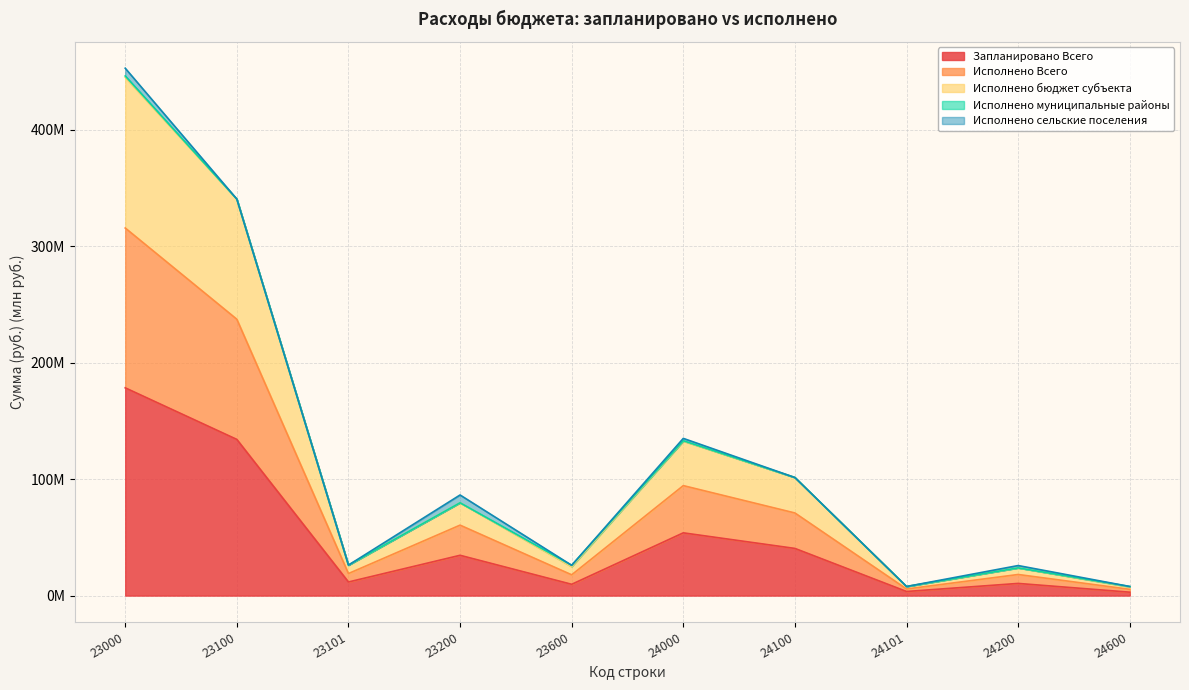

The Исполнено Всего series shows 206.5 at 23000. True or false?

False